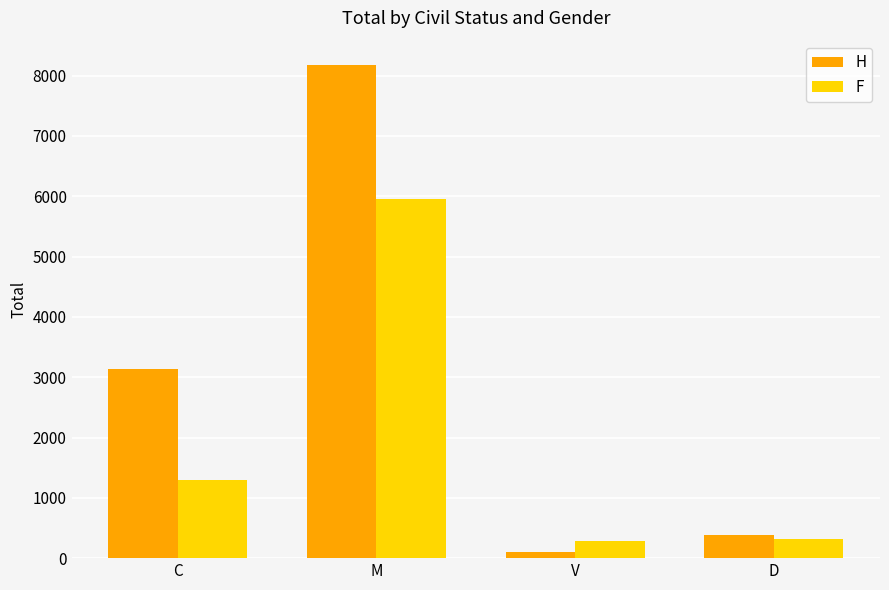

Is it true that F equals 1931 at C?

False